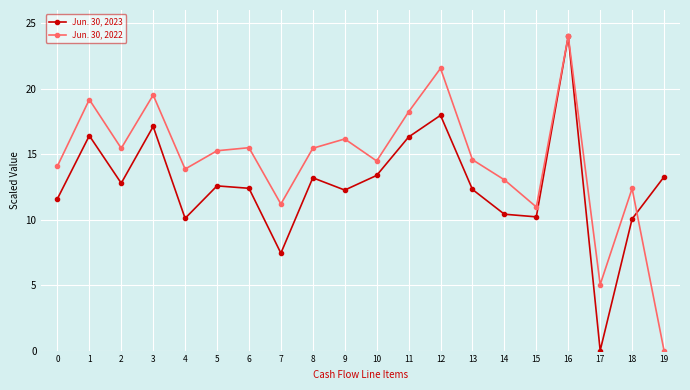

Count the number of data series in this chart.

2